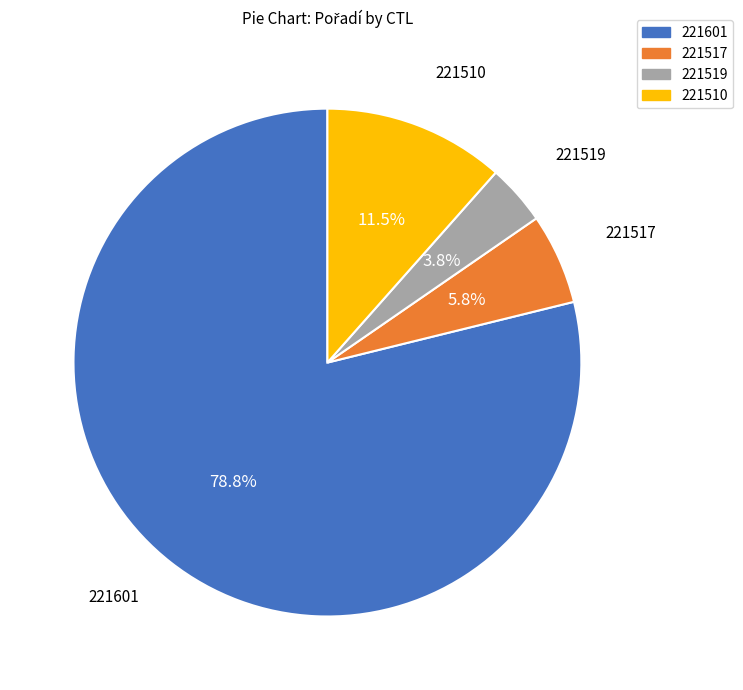

How many segments does this pie chart have?

4